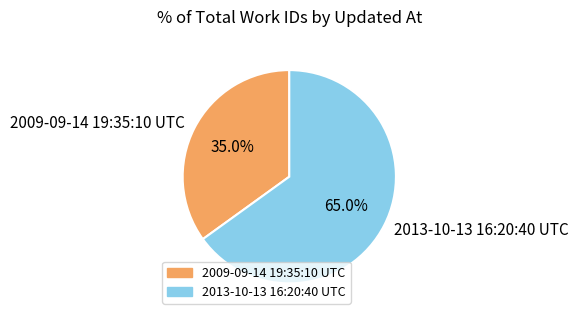

How much of the chart is everything except 2009-09-14 19:35:10 UTC?

65.0%